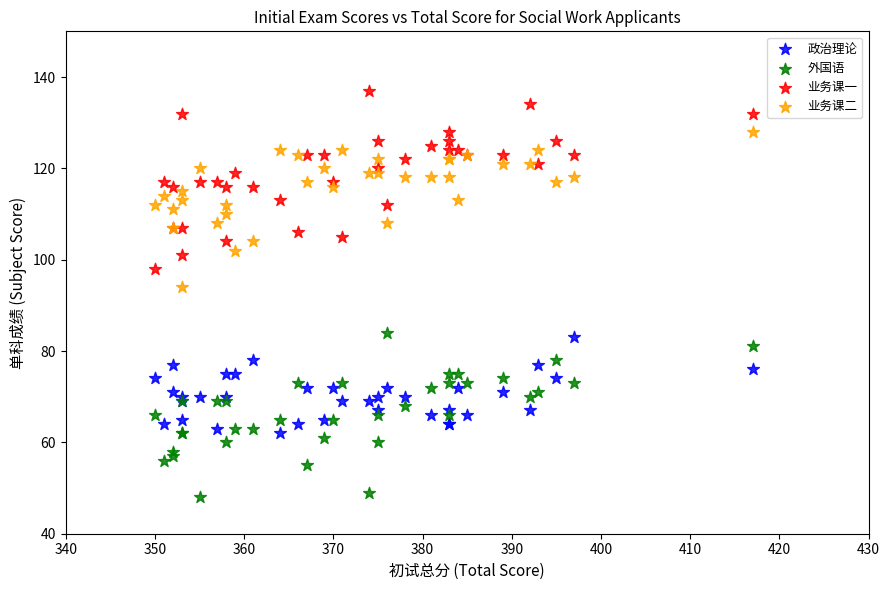

Across all series, what Y value is closest to 92?

94